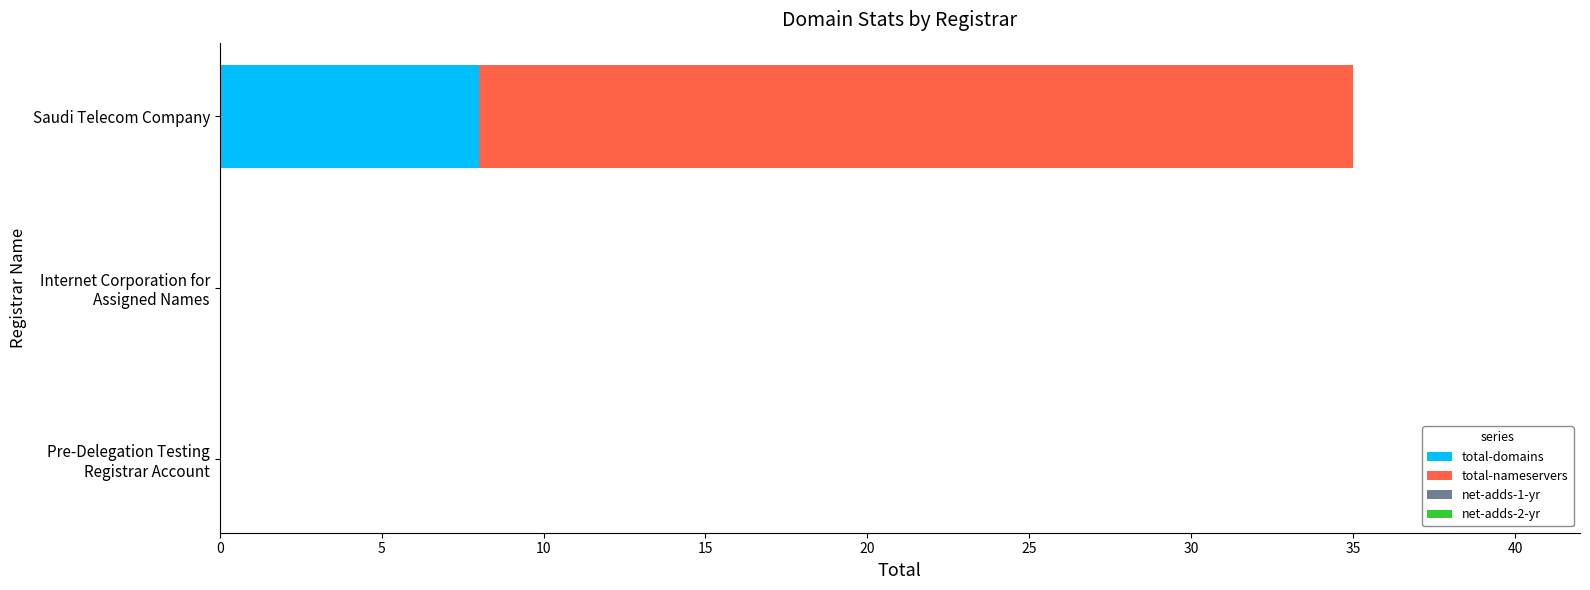

What is the maximum value for total-domains?

8